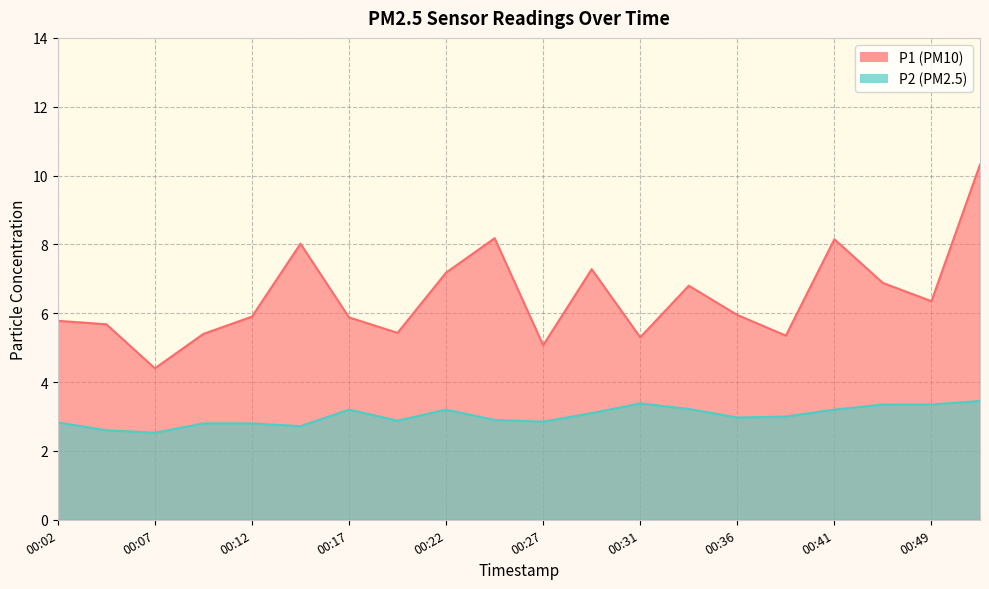

List the series in order of their peak value, lowest first.

P2, P1